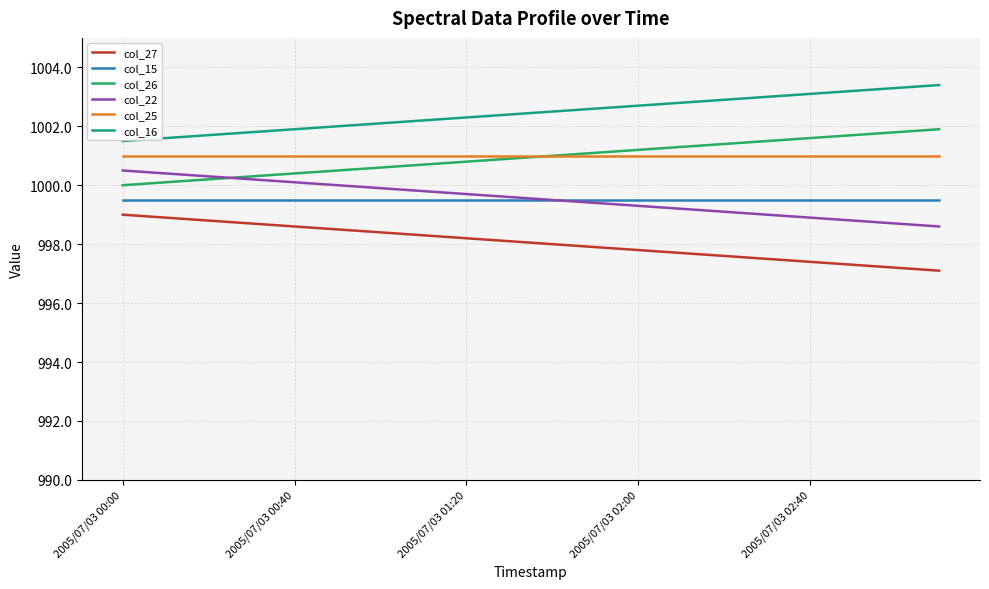

Which series has the largest total across all categories?

col_16